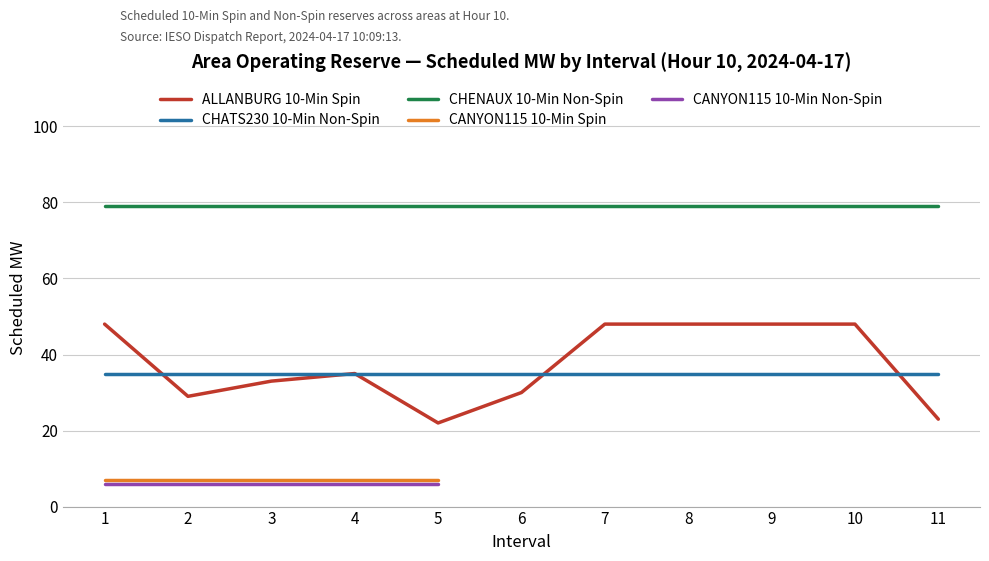

Where is the data nearest to the value 35?

4